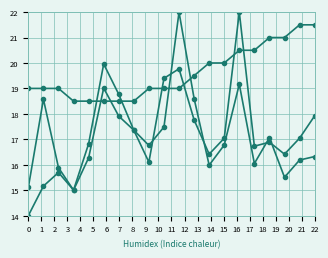

Reading left to right, what are all the values shown in this chart?

SDS_P1: 15.1	18.6	15.9	15.0	16.3	19.0	17.9	17.4	16.8	17.5	22.0	18.6	16.0	16.8	19.2	16.0	17.1	15.5	16.2	16.3
SDS_P2: 14.0	15.2	15.7	15.0	16.8	20.0	18.8	17.4	16.1	19.4	19.8	17.8	16.4	17.0	22.0	16.7	16.9	16.4	17.0	17.9
Temp: 19.0	19.0	19.0	18.5	18.5	18.5	18.5	18.5	19.0	19.0	19.0	19.5	20.0	20.0	20.5	20.5	21.0	21.0	21.5	21.5